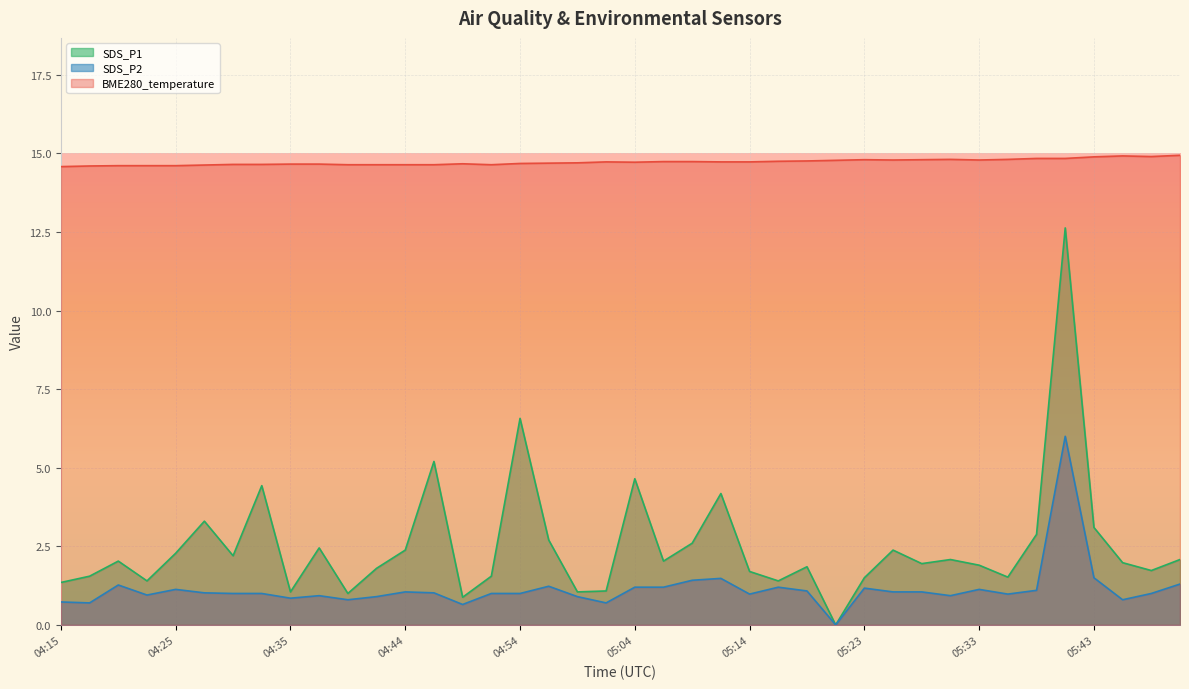

How many lines are shown in the chart?

3